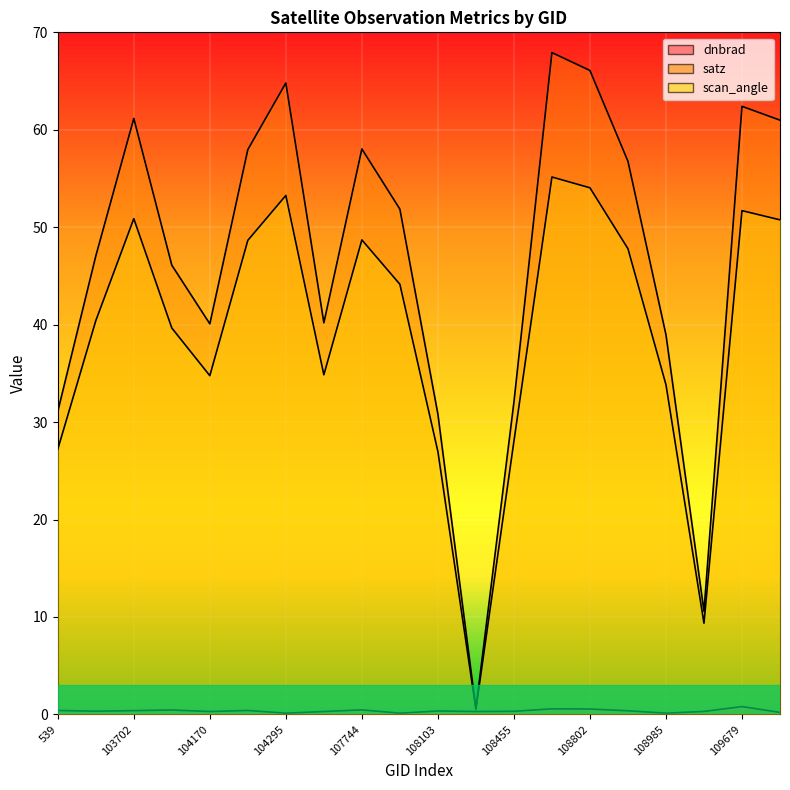

Is it true that satz equals 10.1 at 539?

False